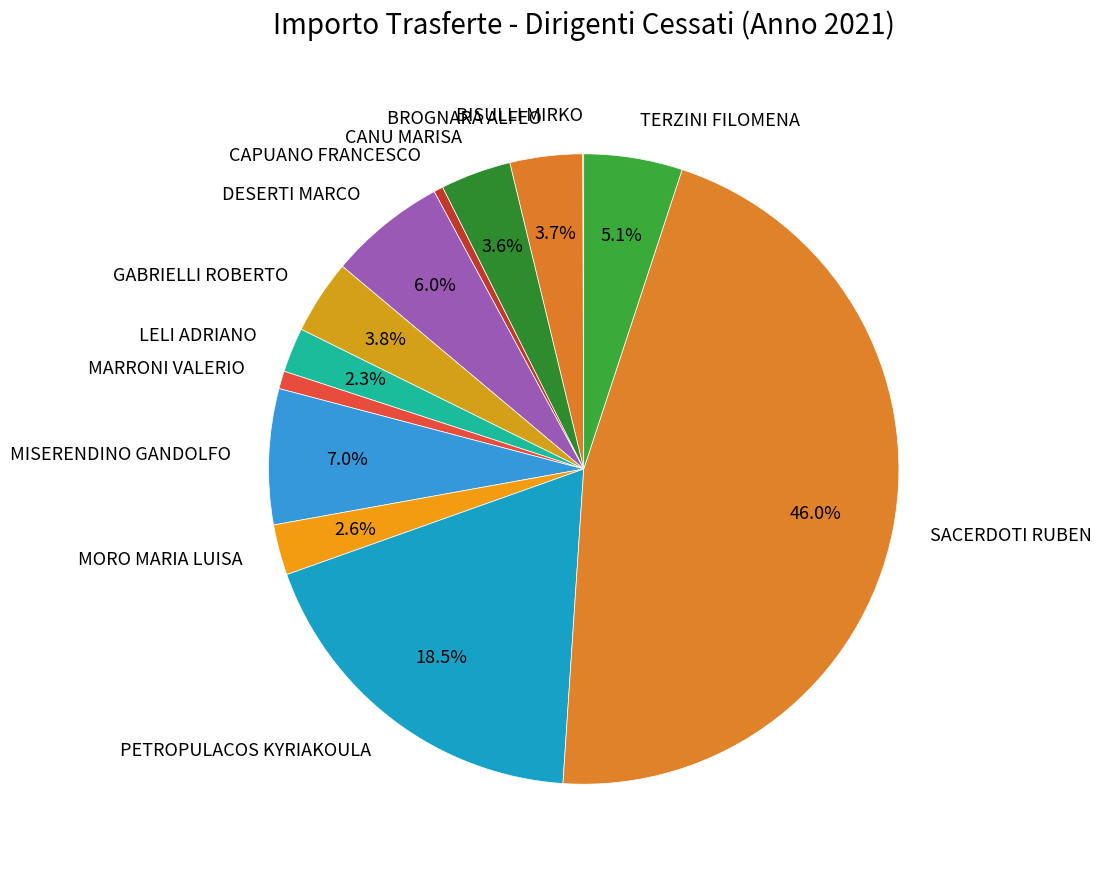

What percentage is the BROGNARA ALFEO slice, to the nearest percent?

4%